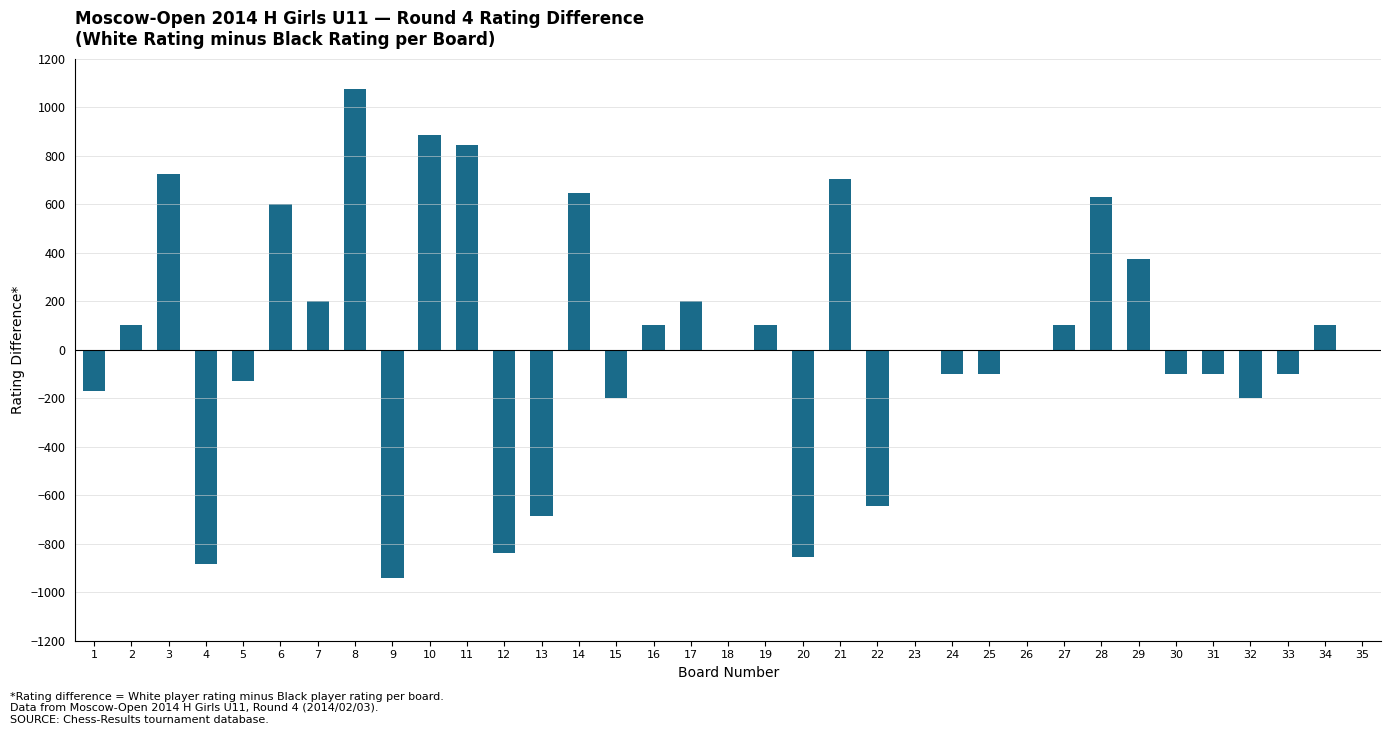

What is the sum of the values at 32 and 12?

-1037